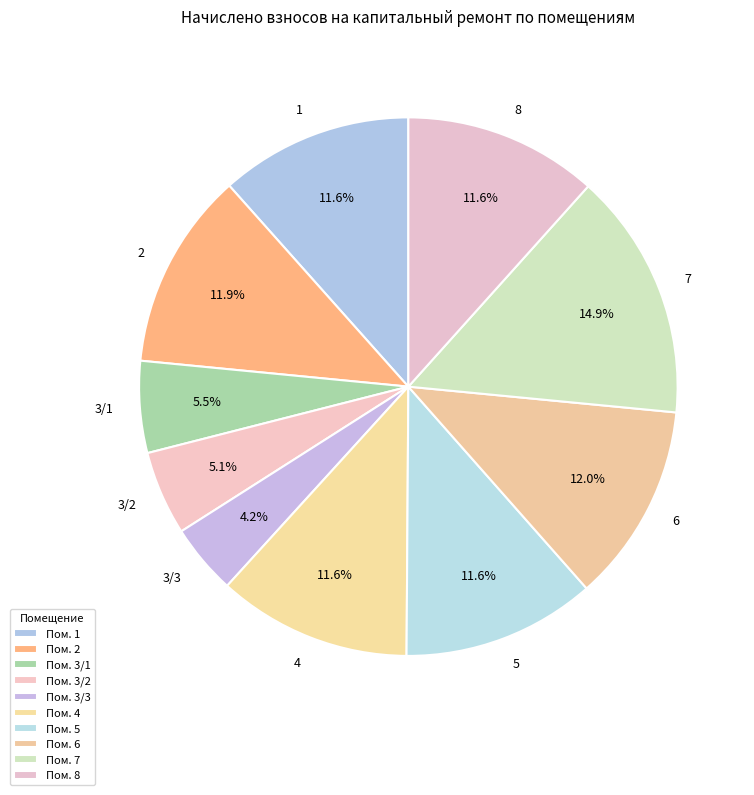

To the nearest percent, what is the difference between the largest and smallest slice percentages?

11%